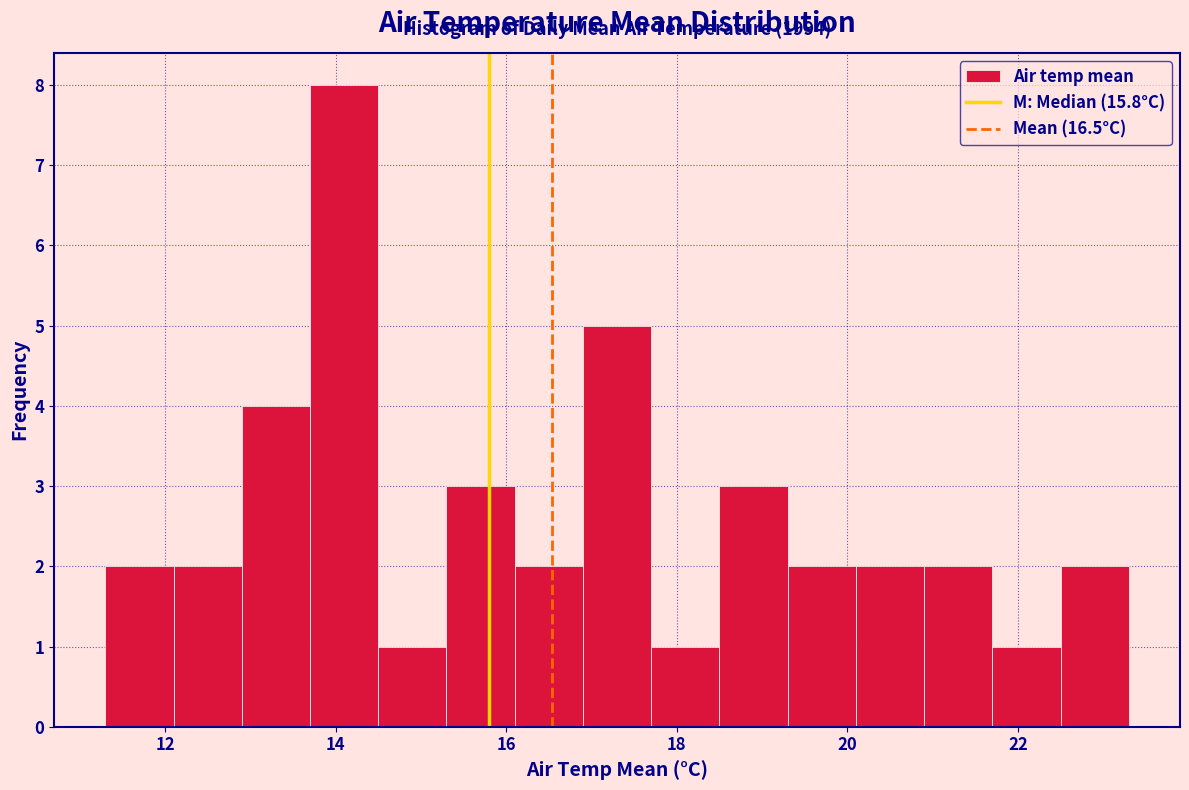

Which range on the x-axis has the tallest bar?

13.7 to 14.5